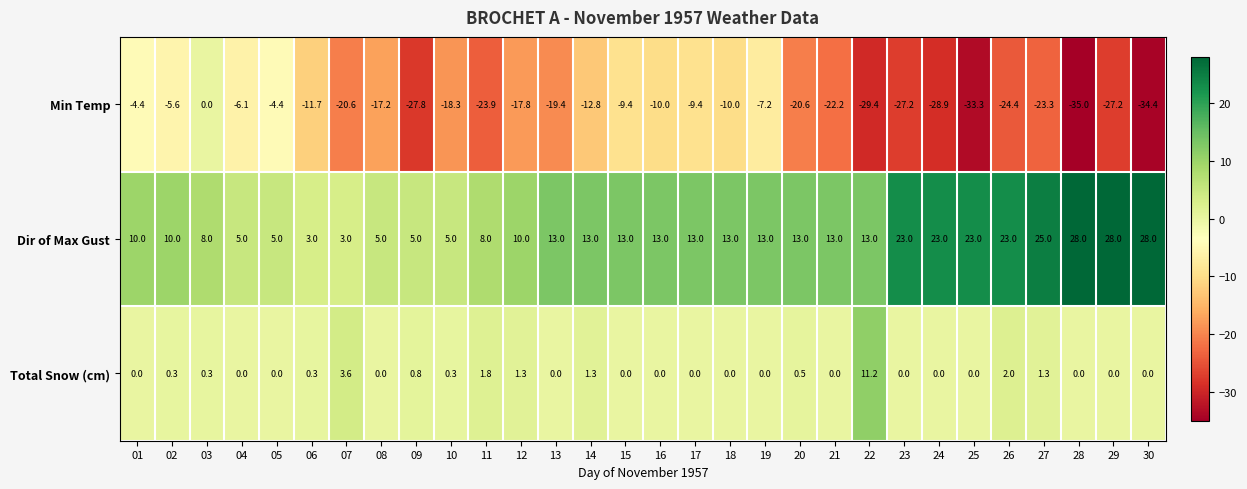

What is the sum of all Min Temp values?

-541.9